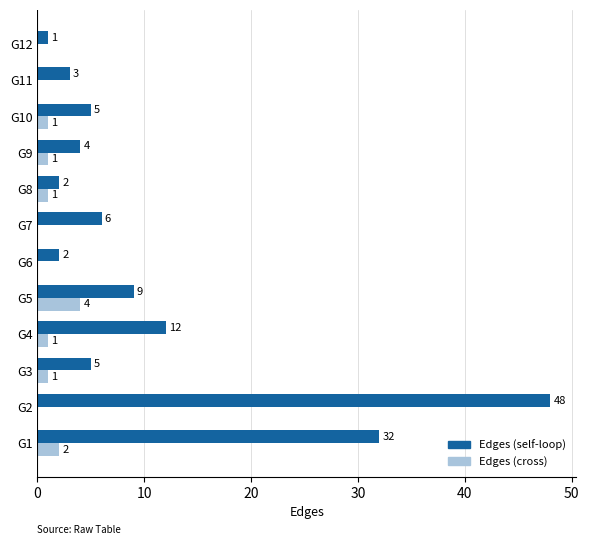

What is the sum of all Edges (cross) values?

11